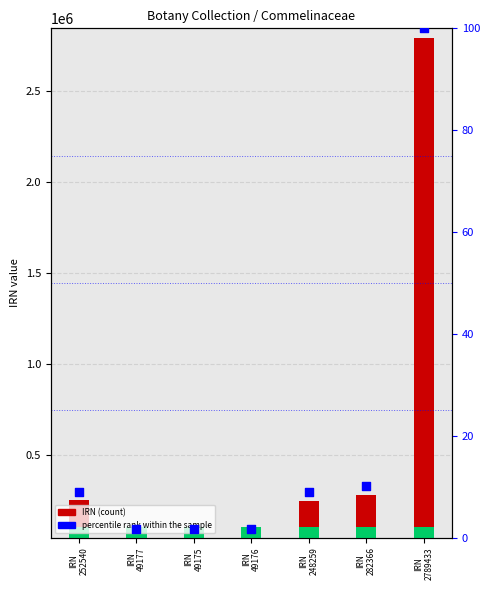

Which series has the largest Y range (max minus min)?

IRN